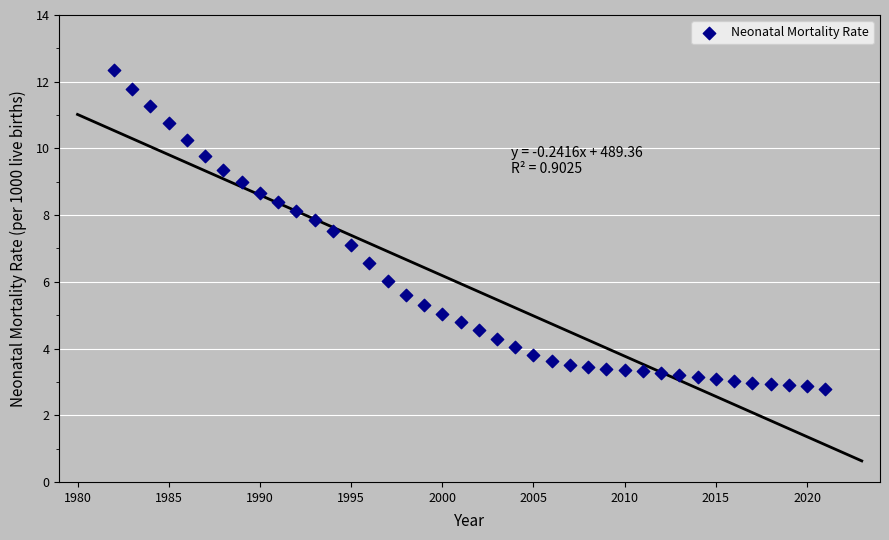

What is the range of X values (max minus min)?

39.0